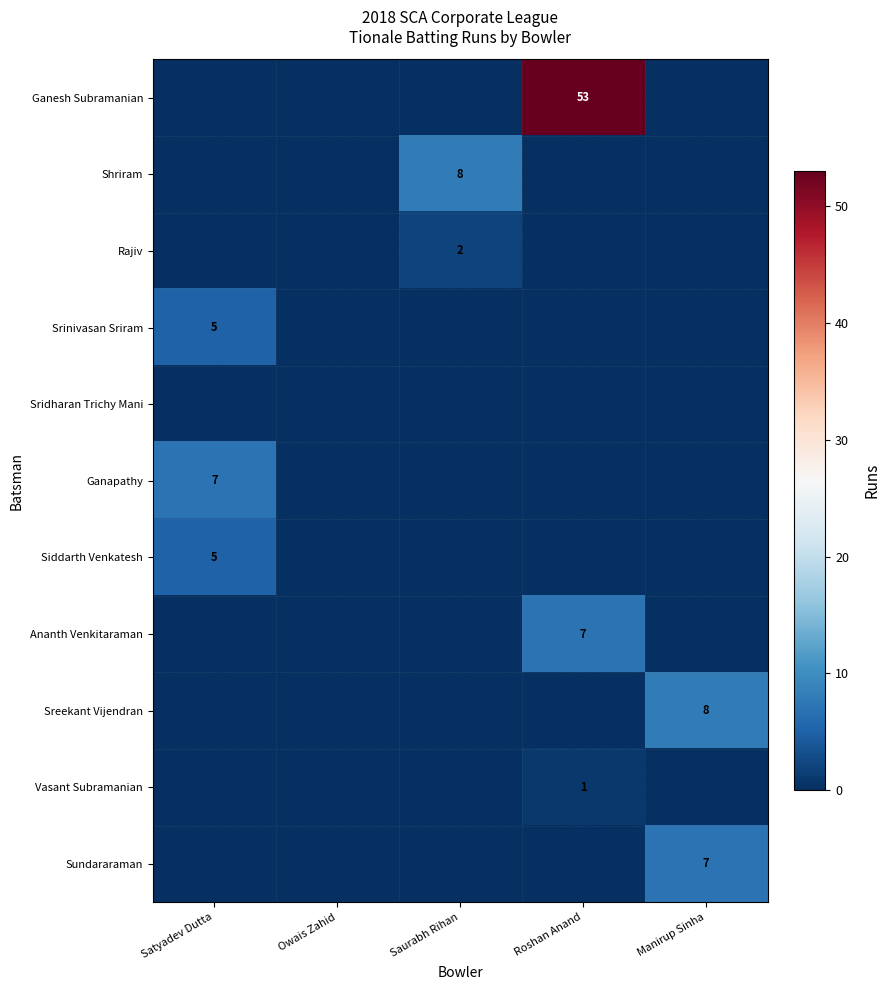

The value of Sreekant Vijendran at Manirup Sinha is 4. True or false?

False